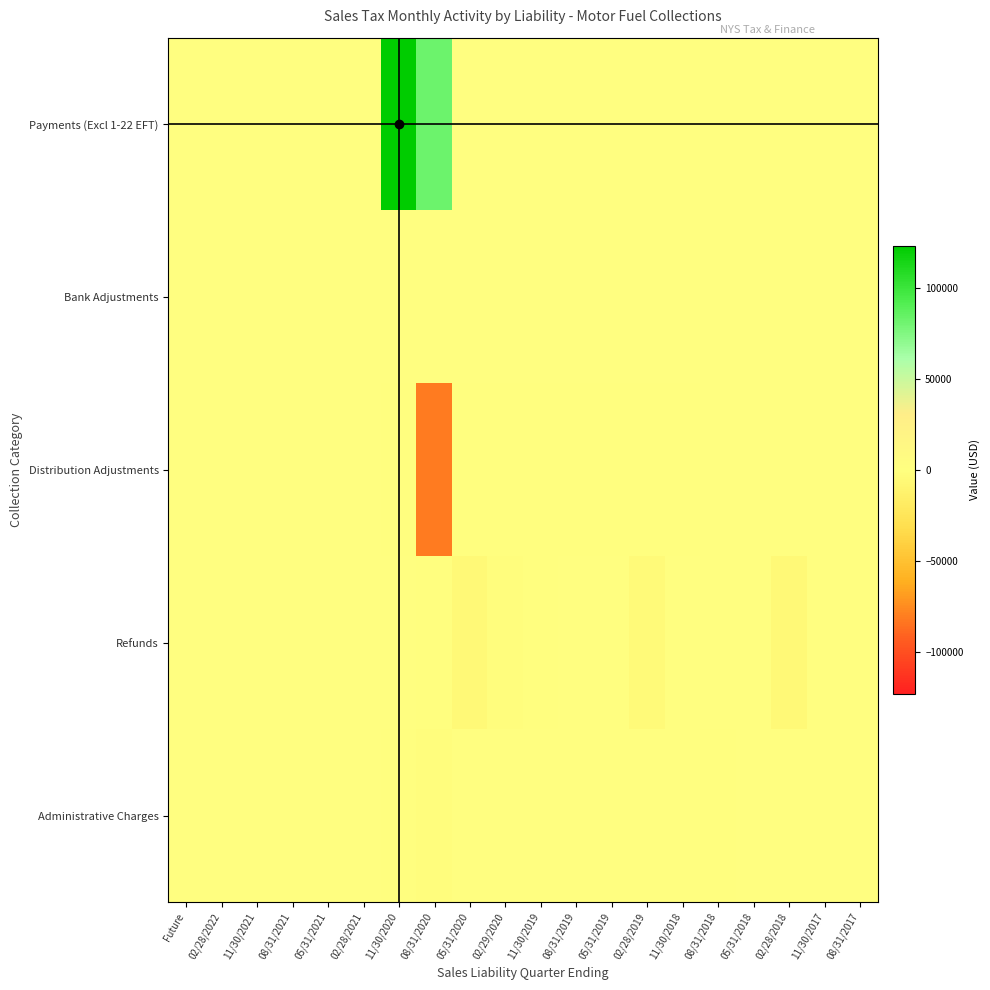

Between 11/30/2021 and 05/31/2018, which is larger?

11/30/2021